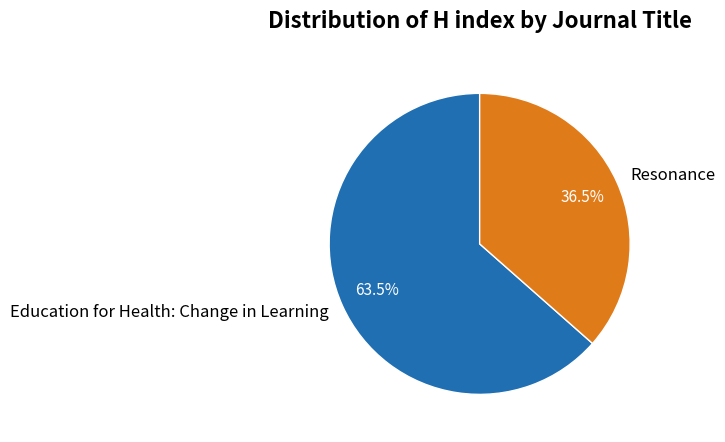

To the nearest percent, what is the difference between the Resonance and Education for Health: Change in Learning slice percentages?

27%